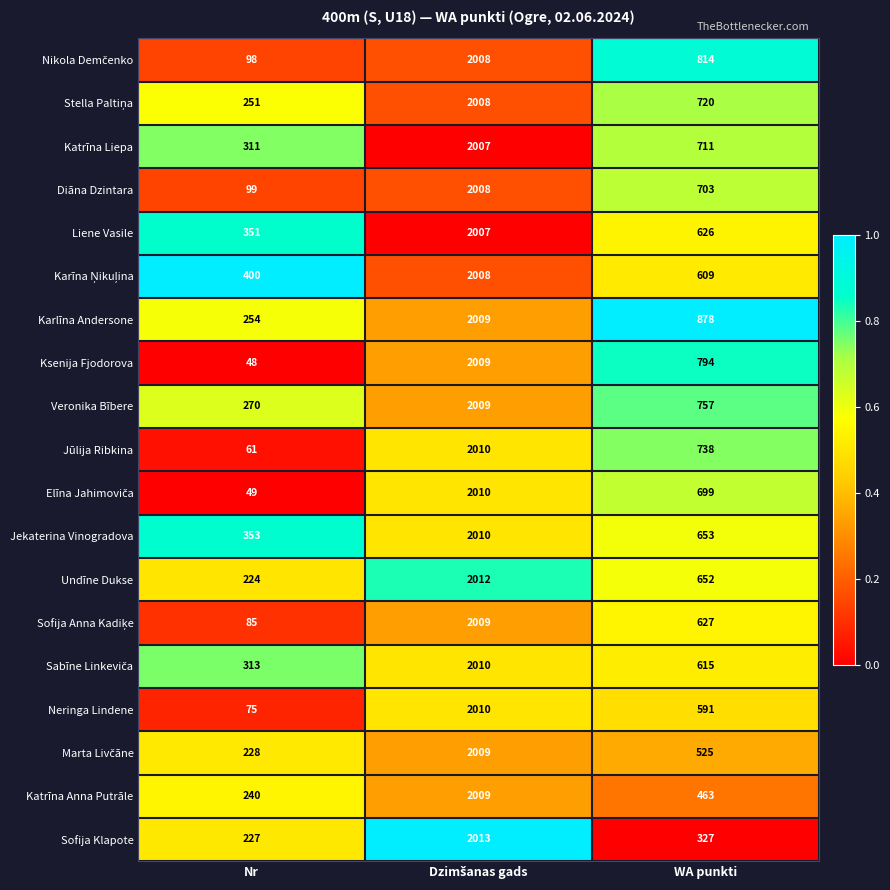

Which series has the largest total across all categories?

Karlīna Andersone